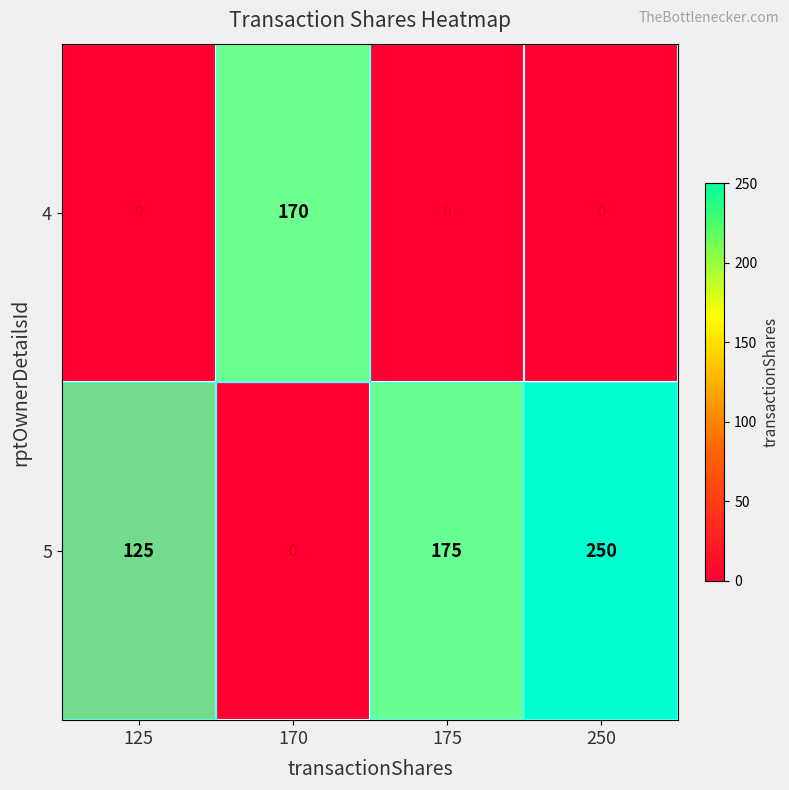

Which series has the largest total across all categories?

5